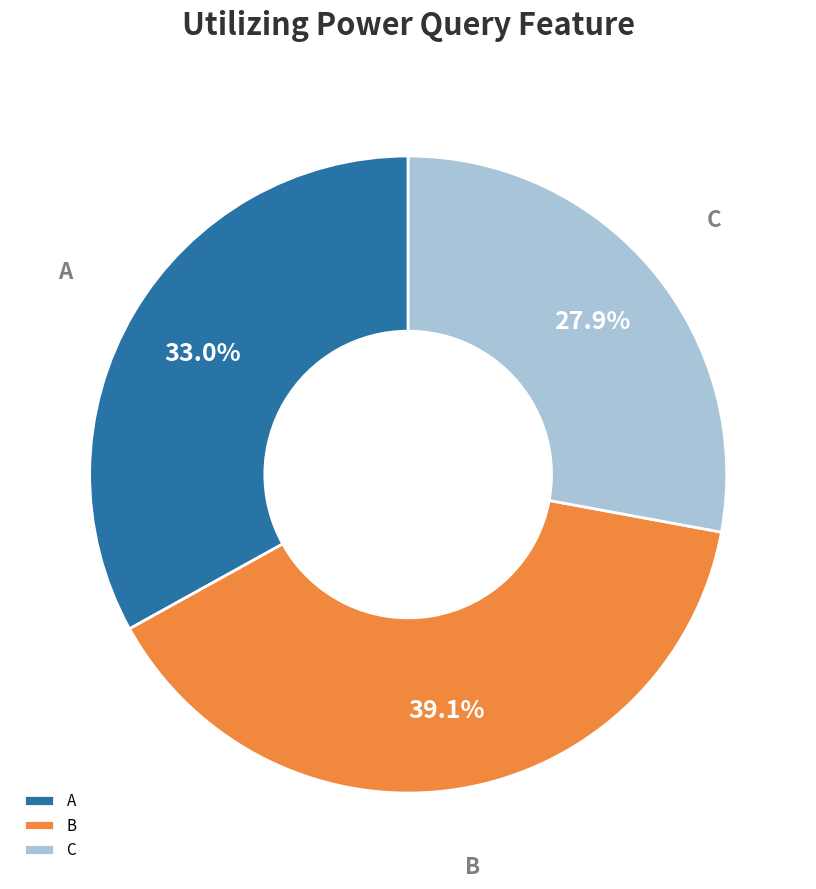

What percentage is the B slice, to the nearest percent?

39%